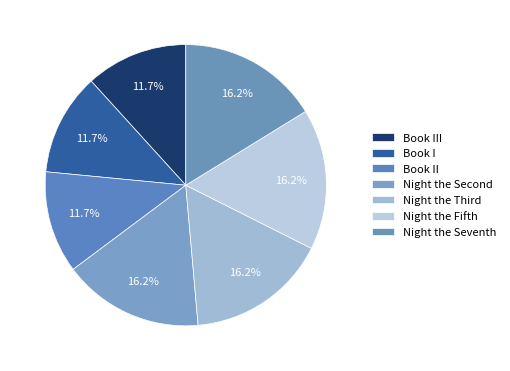

To the nearest percent, what is the average slice percentage?

14%